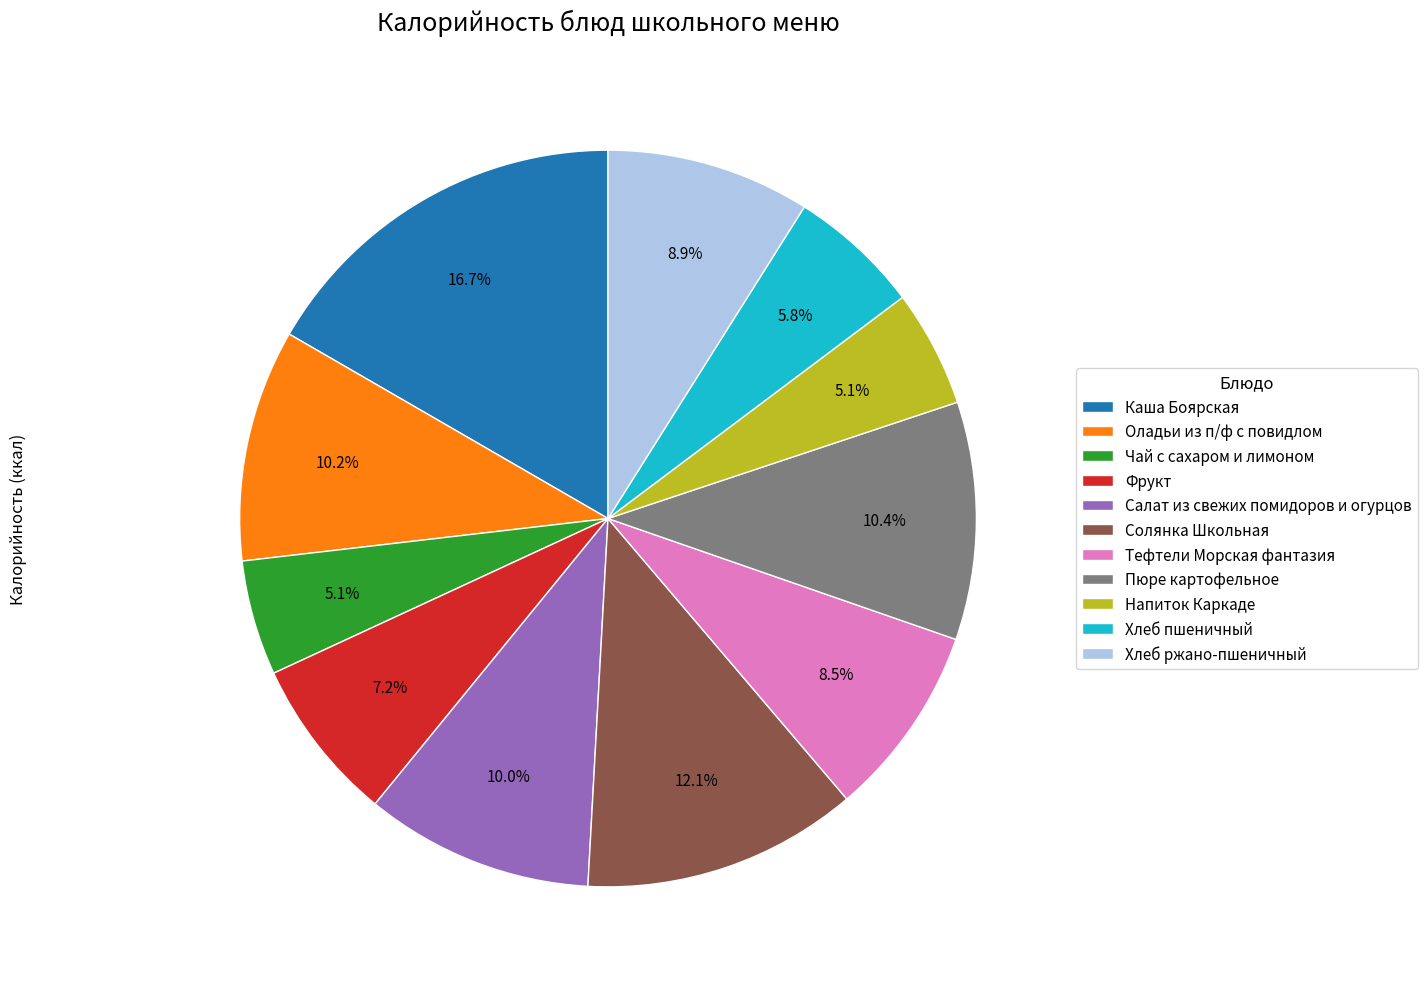

To the nearest percent, what percentage of the pie is Чай с сахаром и лимоном?

5%